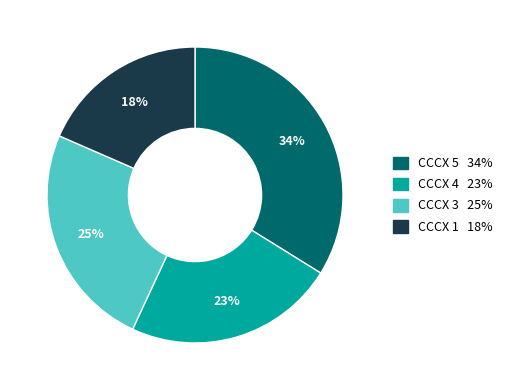

Count the number of slices in the pie.

4